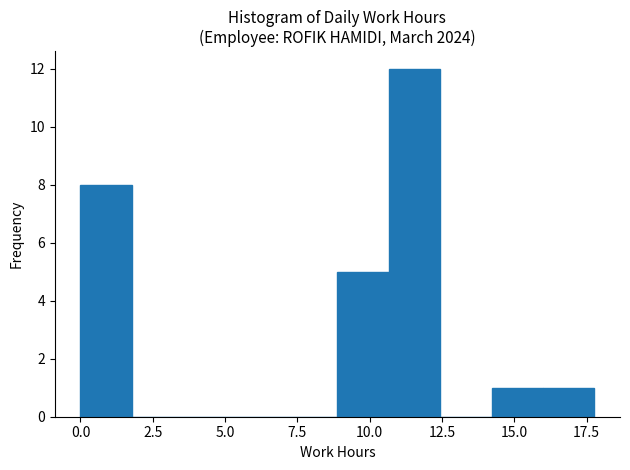

Read against the x-axis, roughly where is the centre of the tallest bar?

11.5